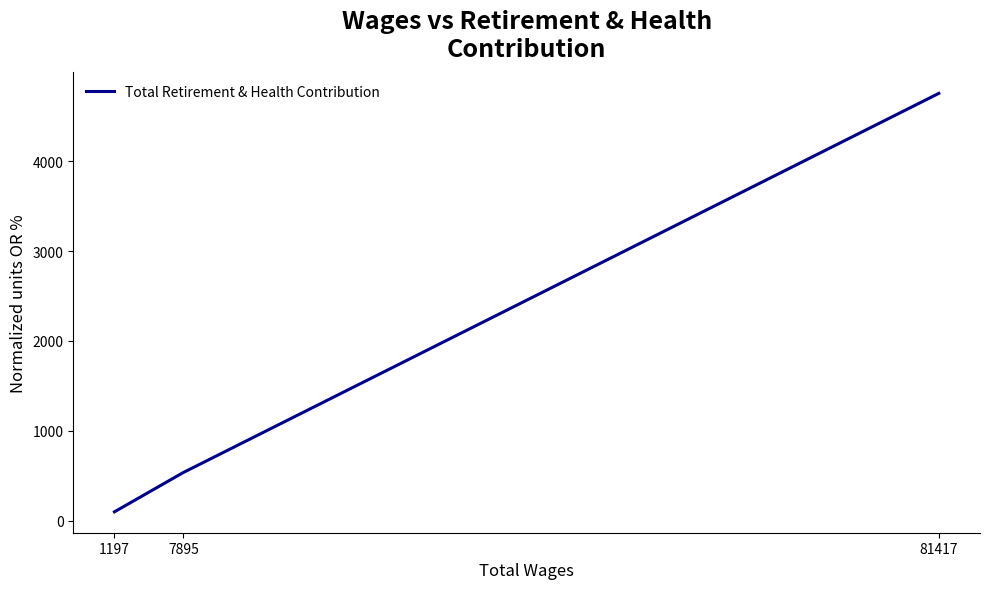

Count the number of categories in the chart.

3